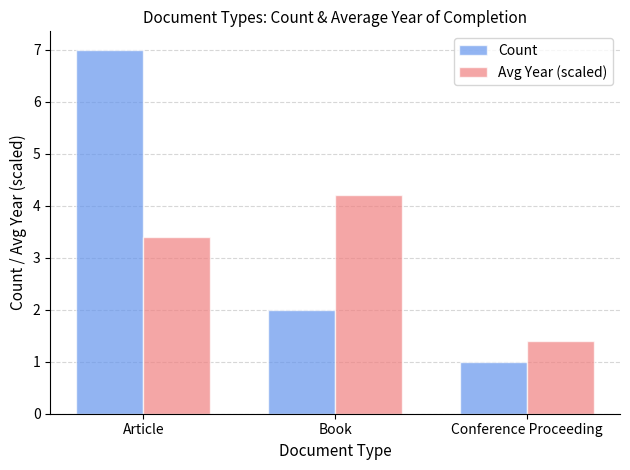

What is the minimum value shown in the chart?

1.0